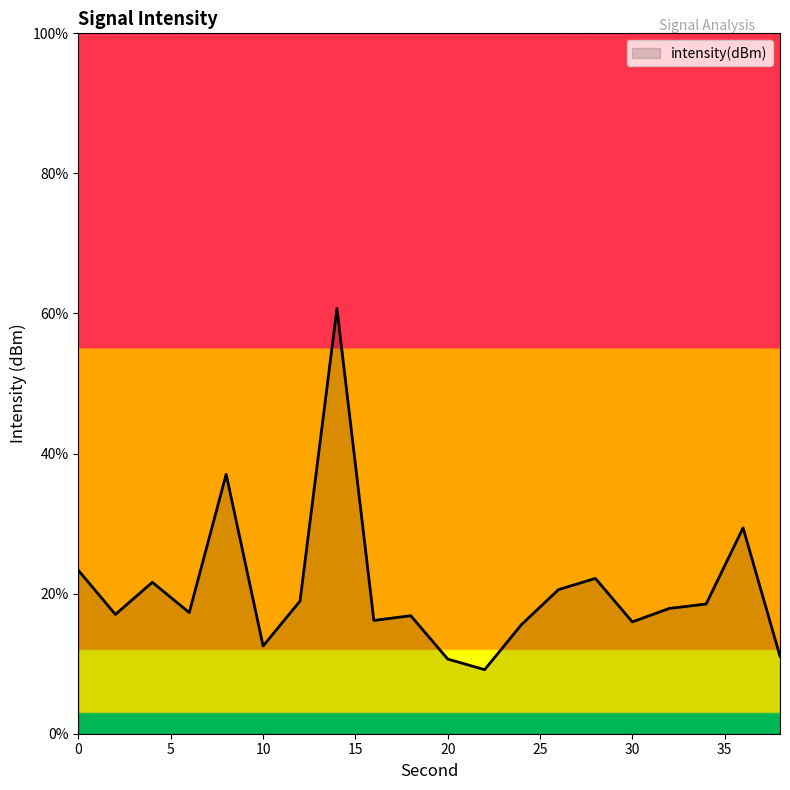

What is the smallest value displayed?

9.1